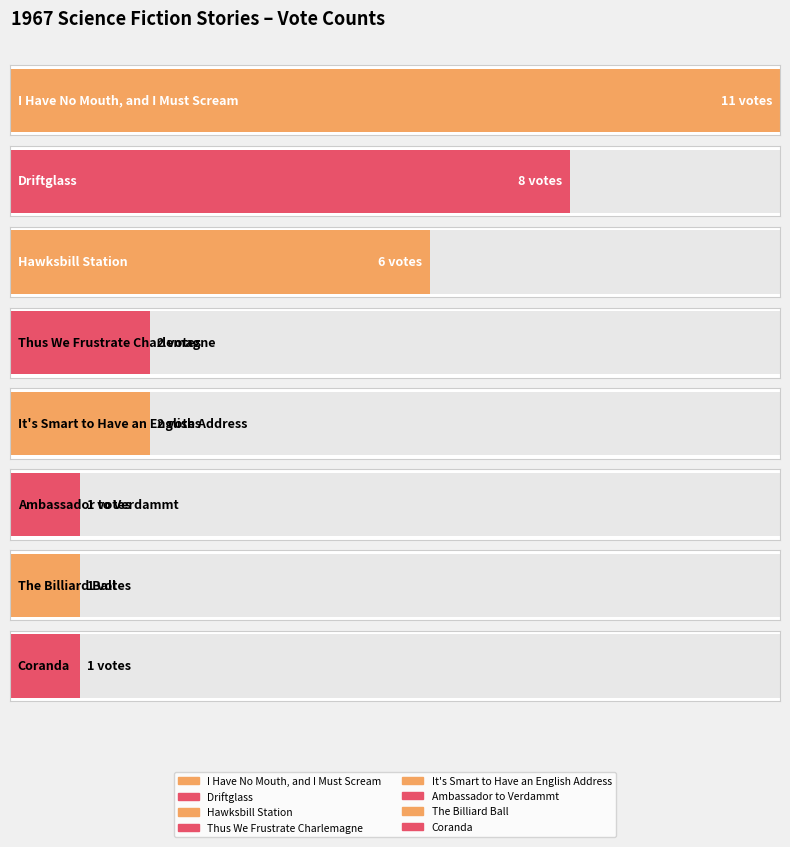

Are the bars horizontal?

Yes